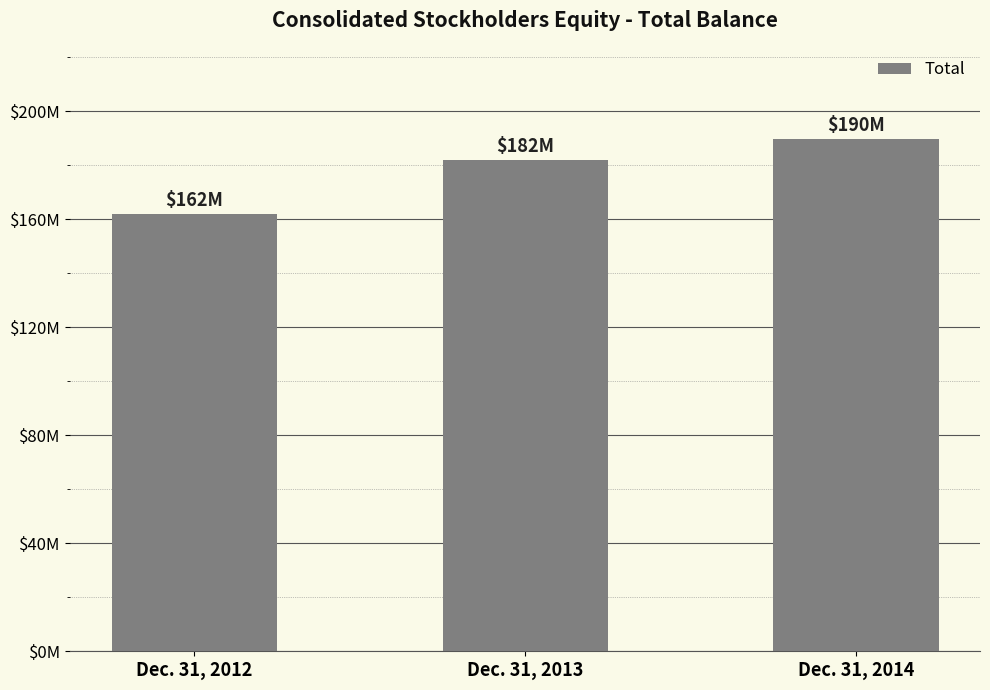

Where does the data first go above 182120000?

Dec. 31, 2014